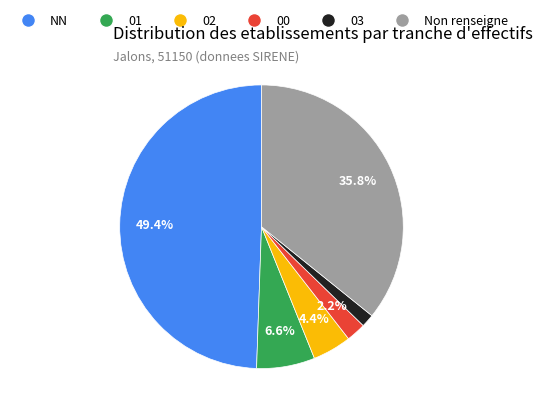

What percentage is the NN slice, to the nearest percent?

49%